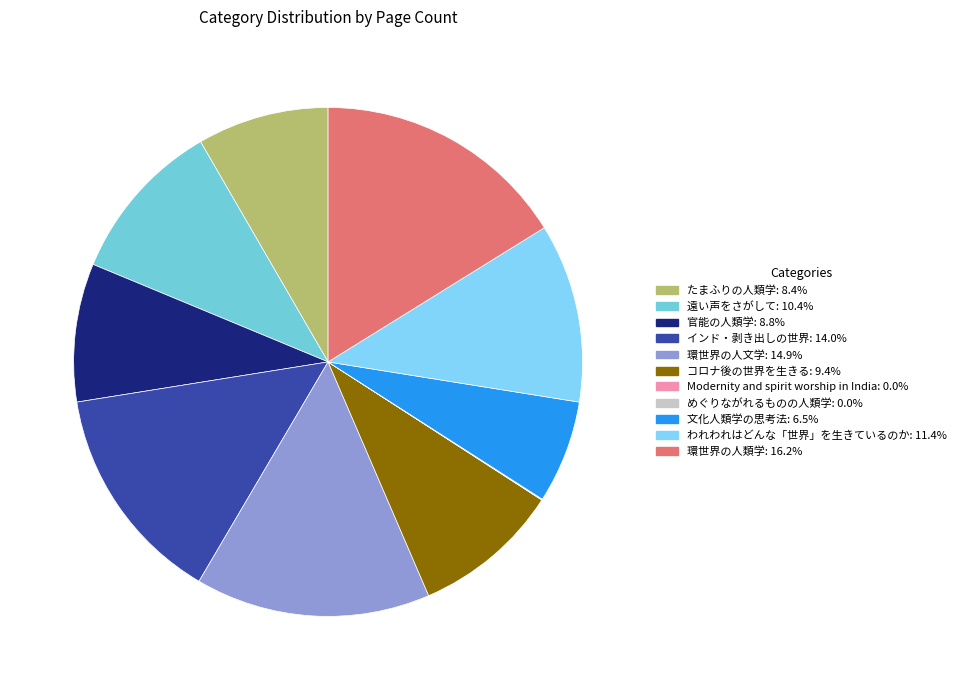

What is the ratio of the value at インド・剥き出しの世界 to the value at 環世界の人文学?

0.9